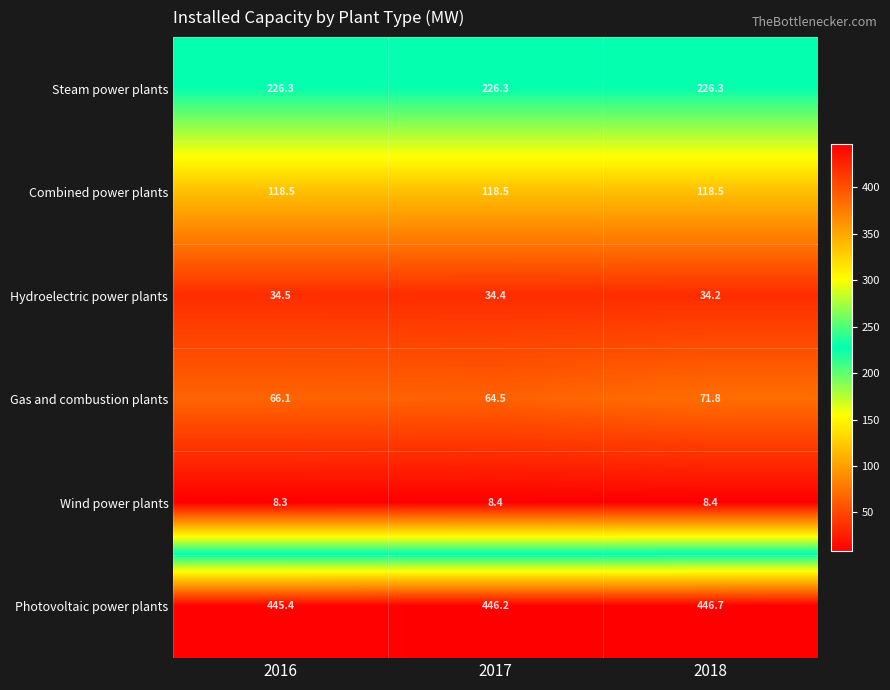

Reading left to right, extract all data points from this chart.

Steam power plants: 226.3	226.3	226.3
Combined power plants: 118.5	118.5	118.5
Hydroelectric power plants: 34.5	34.4	34.2
Gas and combustion plants: 66.1	64.5	71.8
Wind power plants: 8.3	8.4	8.4
Photovoltaic power plants: 445.4	446.2	446.7